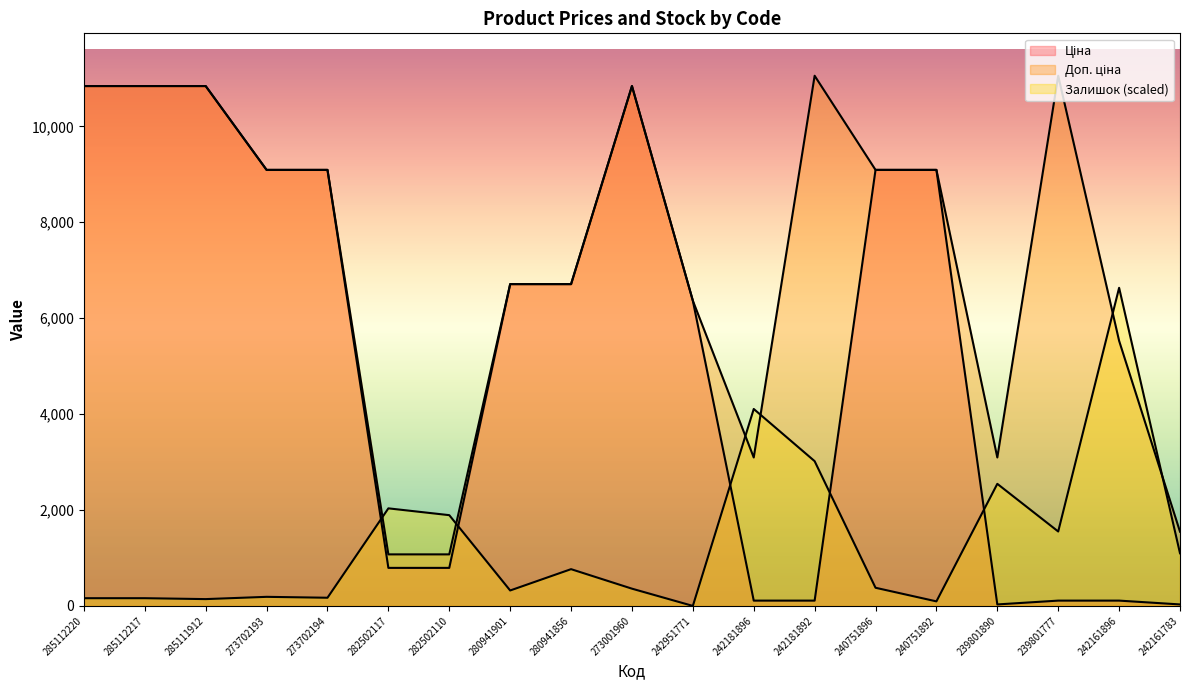

Between 242161783 and 242161896, which is larger?

242161896